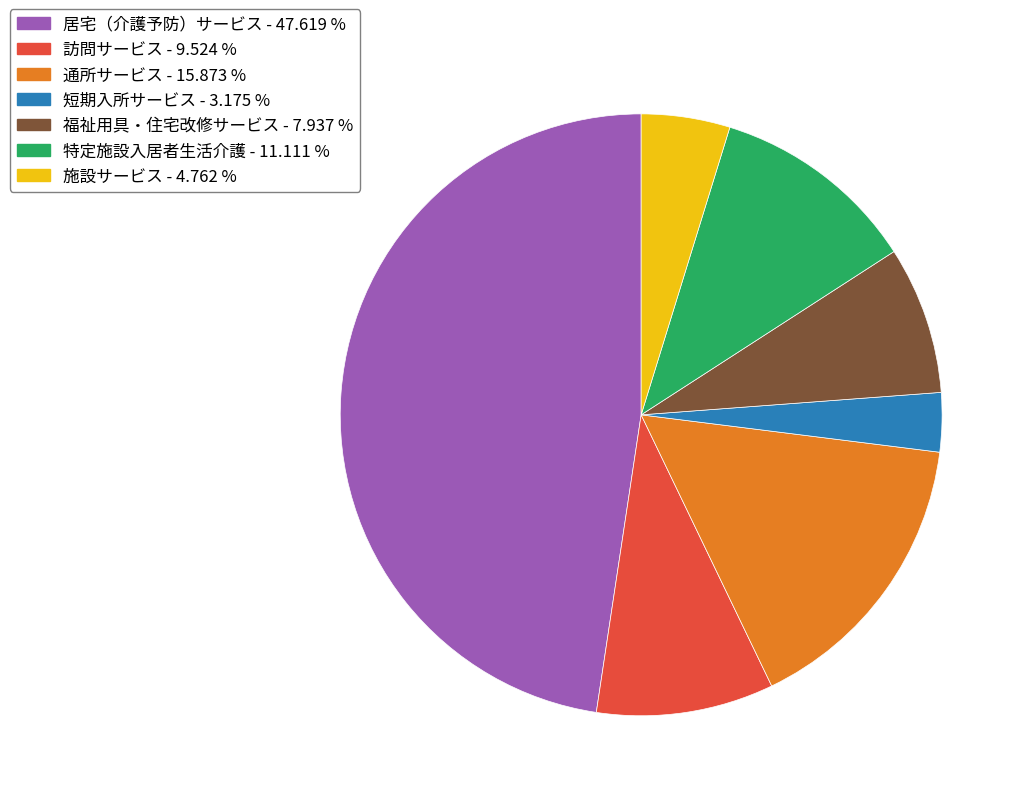

Is the sum of 訪問サービス - 9.524 % and 施設サービス - 4.762 % greater than half?

No